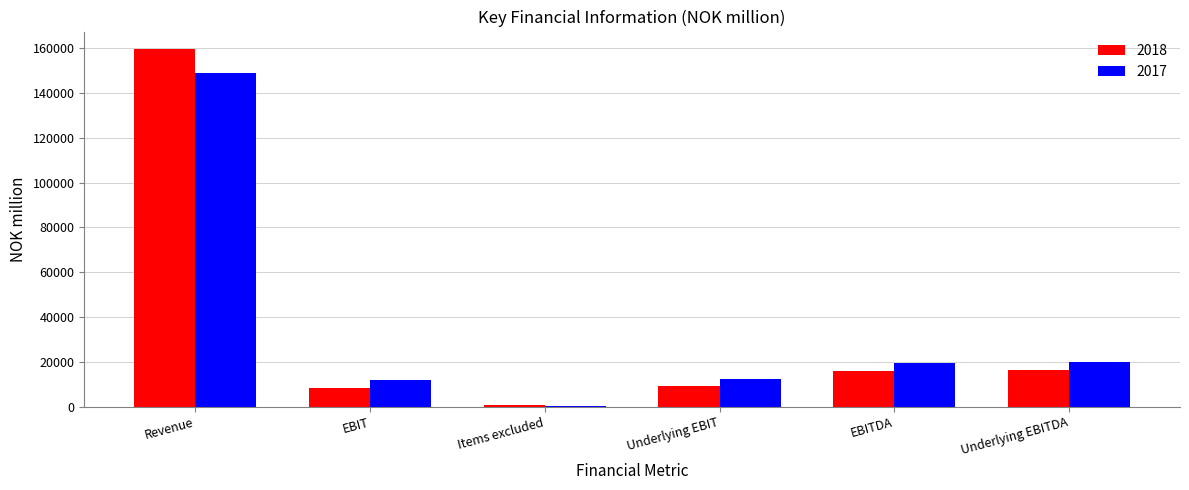

How many distinct data groups are displayed?

2